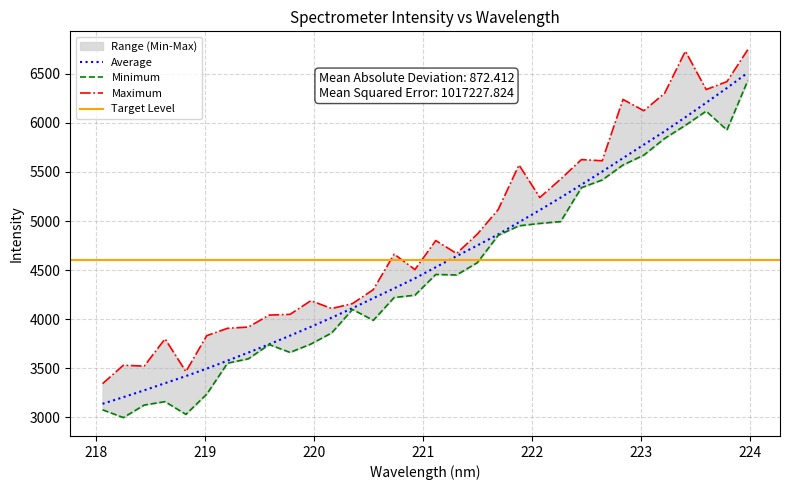

Which has a higher value, 222.0721 or 221.4993?

222.0721